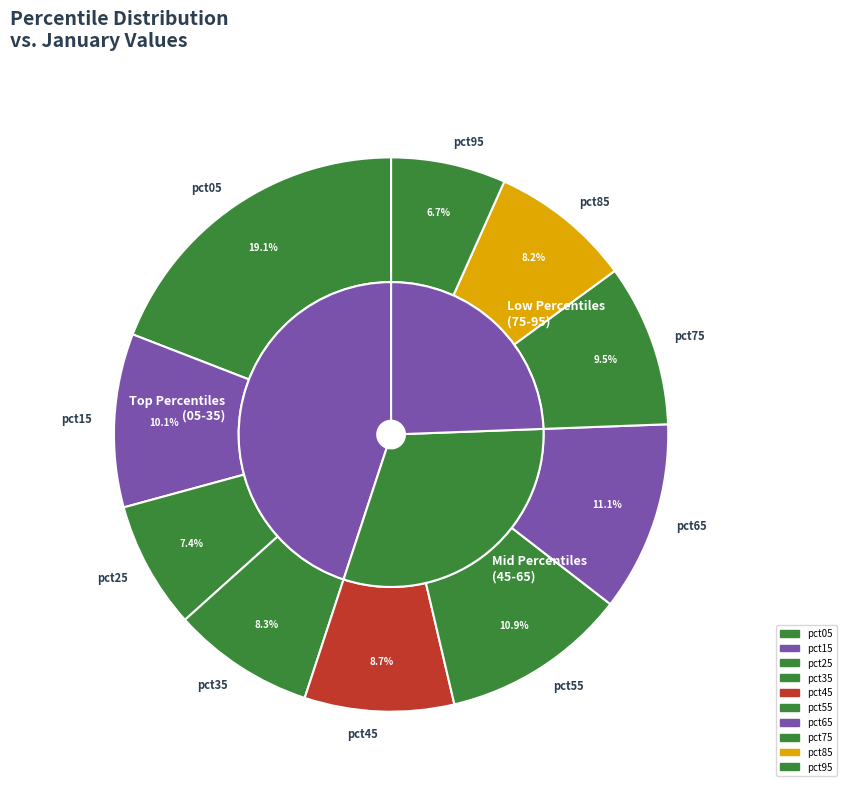

To the nearest percent, what is the combined percentage of pct25 and pct15?

18%